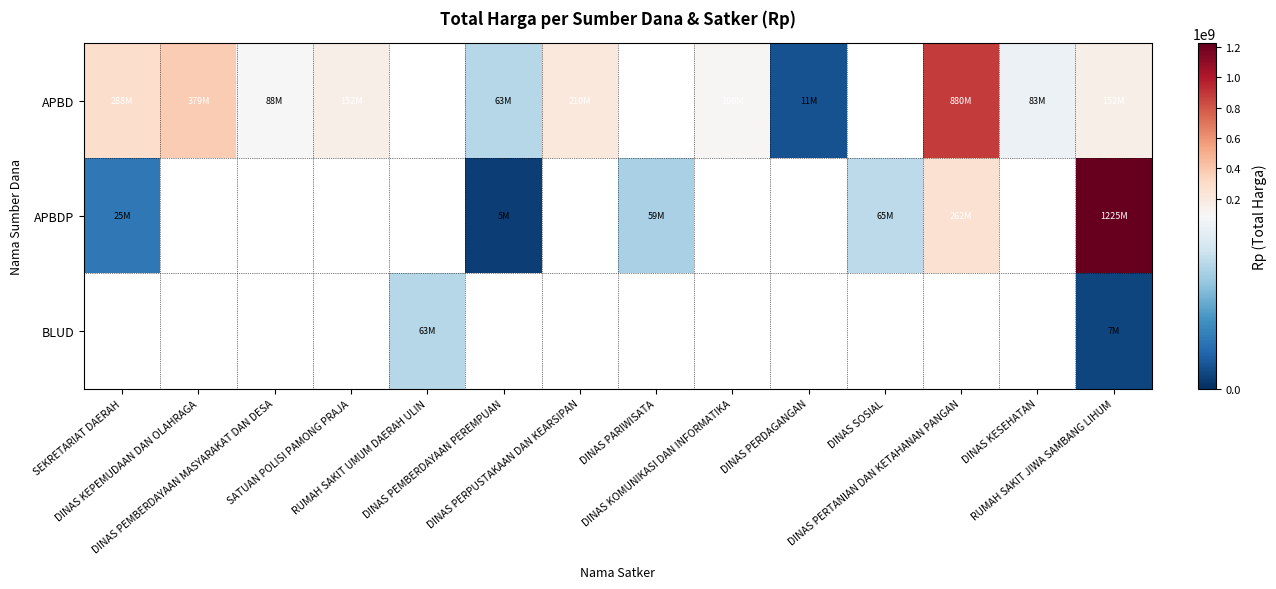

At DINAS PERTANIAN DAN KETAHANAN PANGAN, list the series in order from largest to smallest.

APBD, APBDP, BLUD